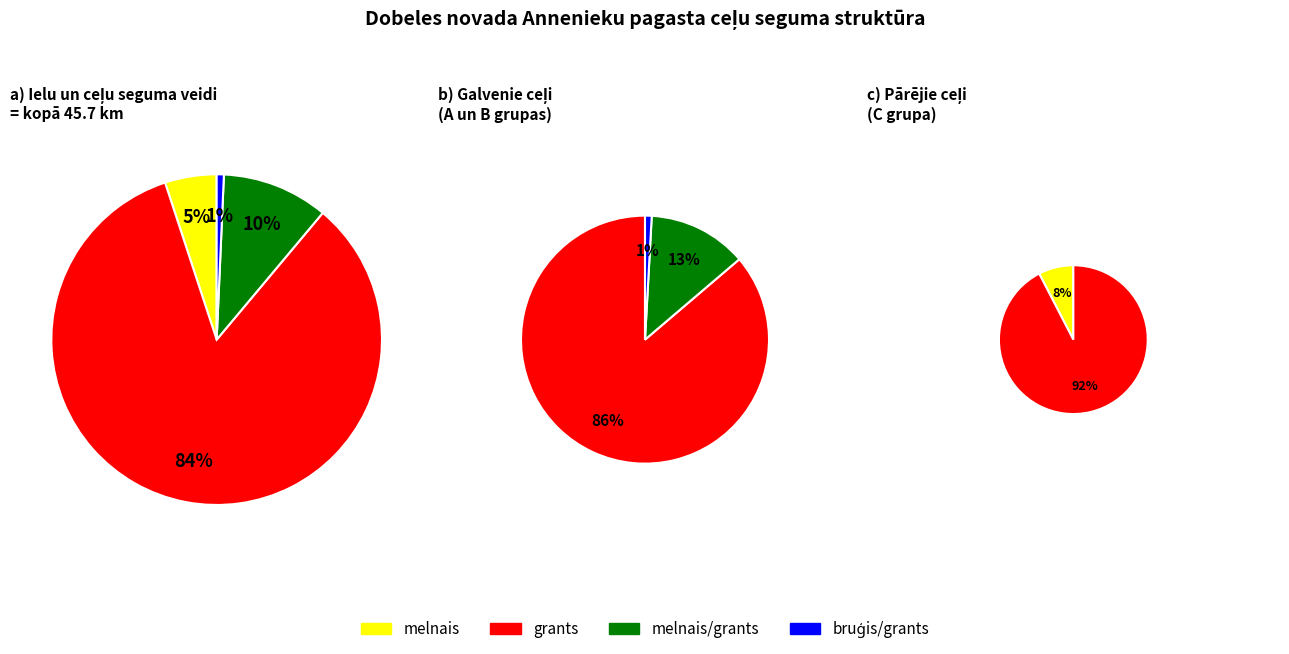

What percentage do bruģis/grants and grants together represent?

84.6%